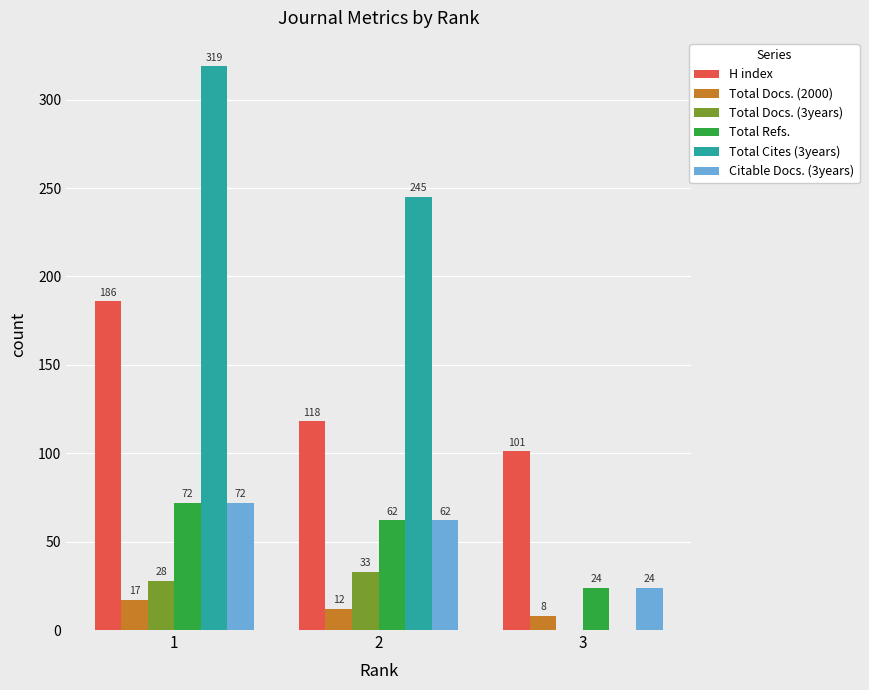

What are all the series names shown in the legend?

H index, Total Docs. (2000), Total Docs. (3years), Total Refs., Total Cites (3years), Citable Docs. (3years)